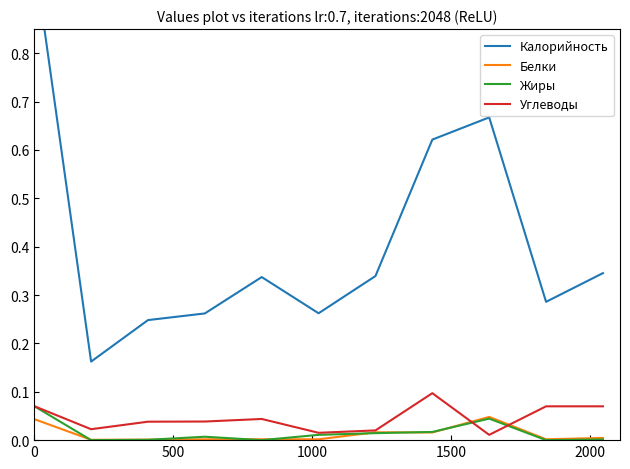

How many data points in Жиры are above 0?

8